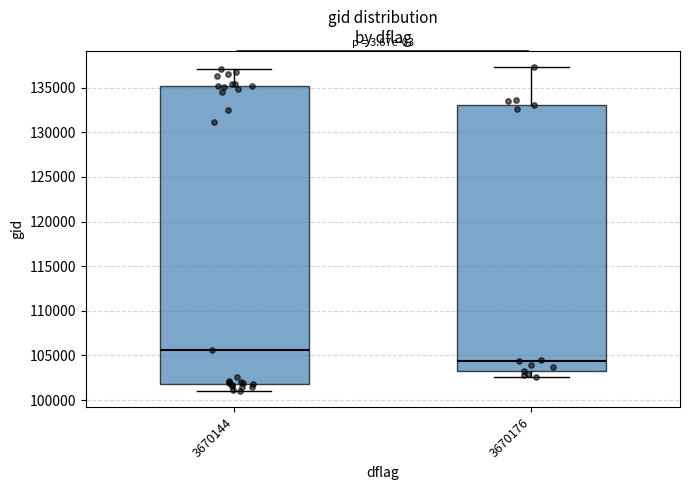

Which box is the tallest, from its lower edge to its upper edge?

3670144